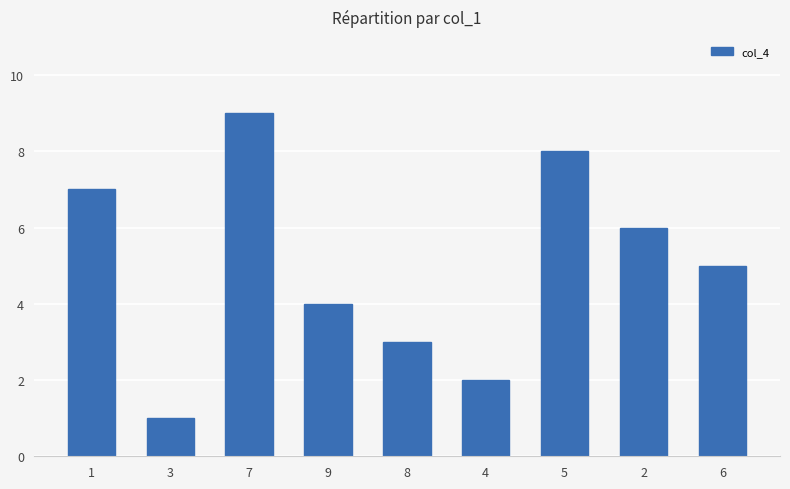

Which label corresponds to the smallest value in the chart?

3